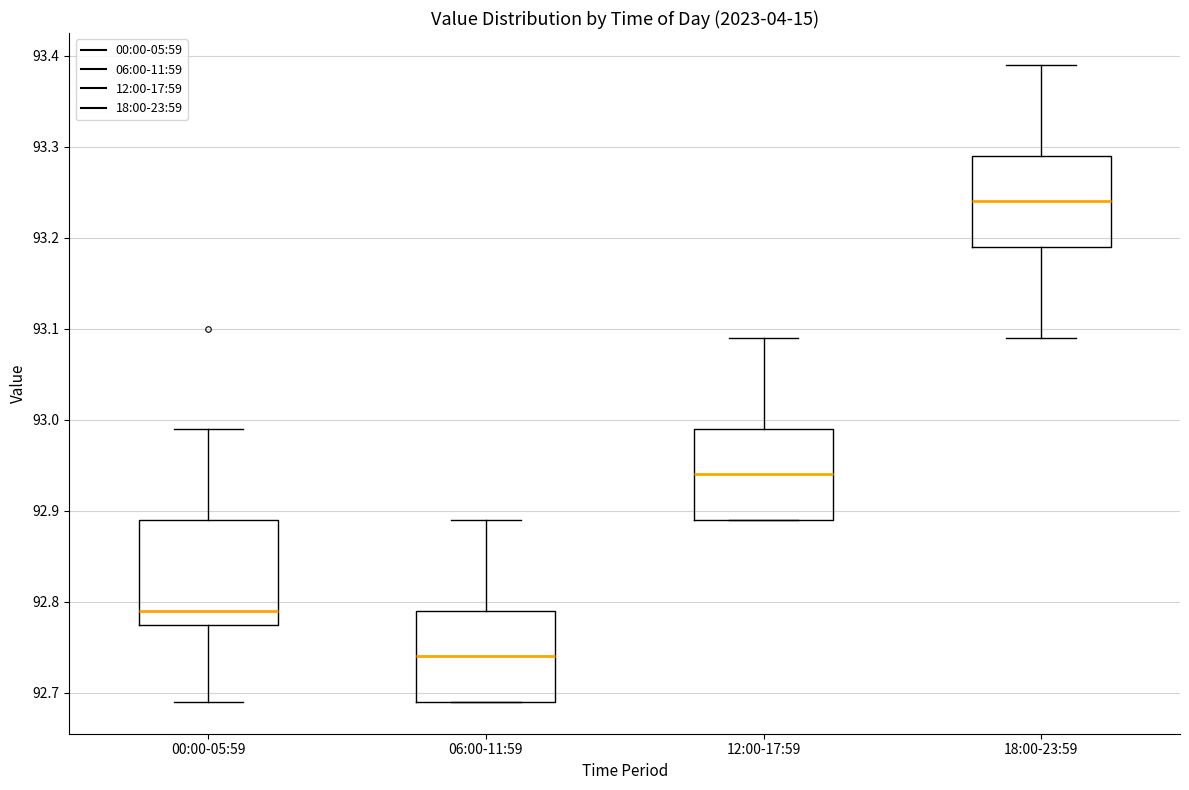

Which box is the tallest, from its lower edge to its upper edge?

00:00-05:59